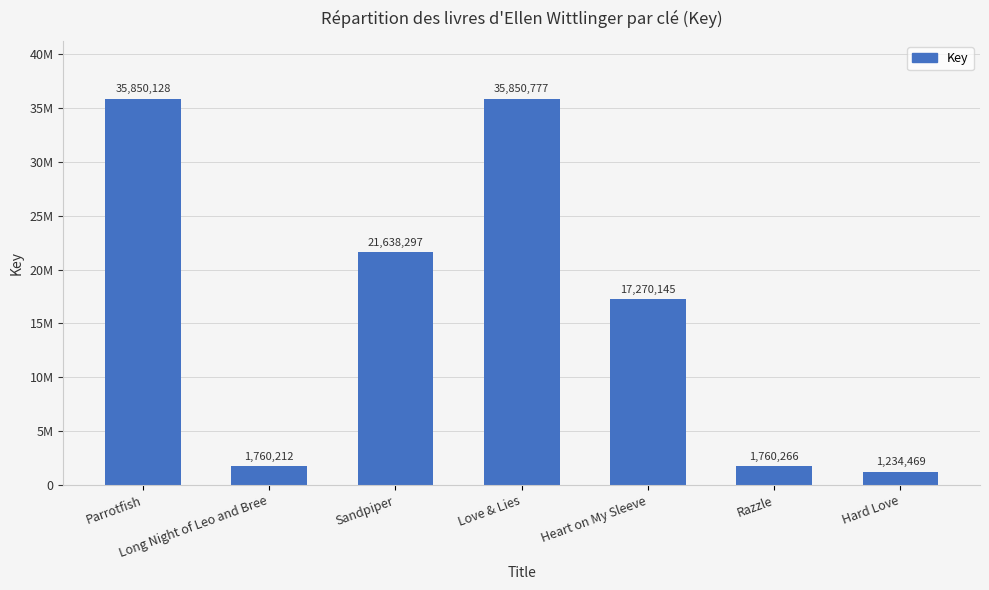

Where does the data first go above 17270145?

Parrotfish